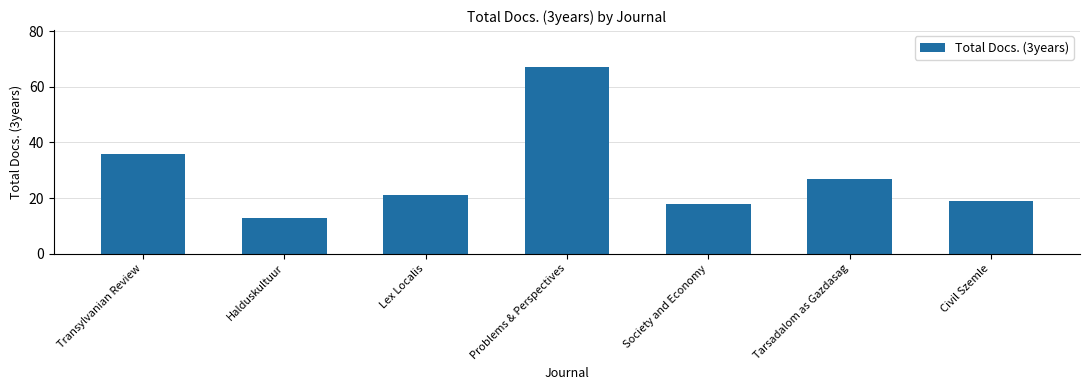

List the labels in order of value, largest first.

Problems & Perspectives, Transylvanian Review, Tarsadalom as Gazdasag, Lex Localis, Civil Szemle, Society and Economy, Halduskultuur